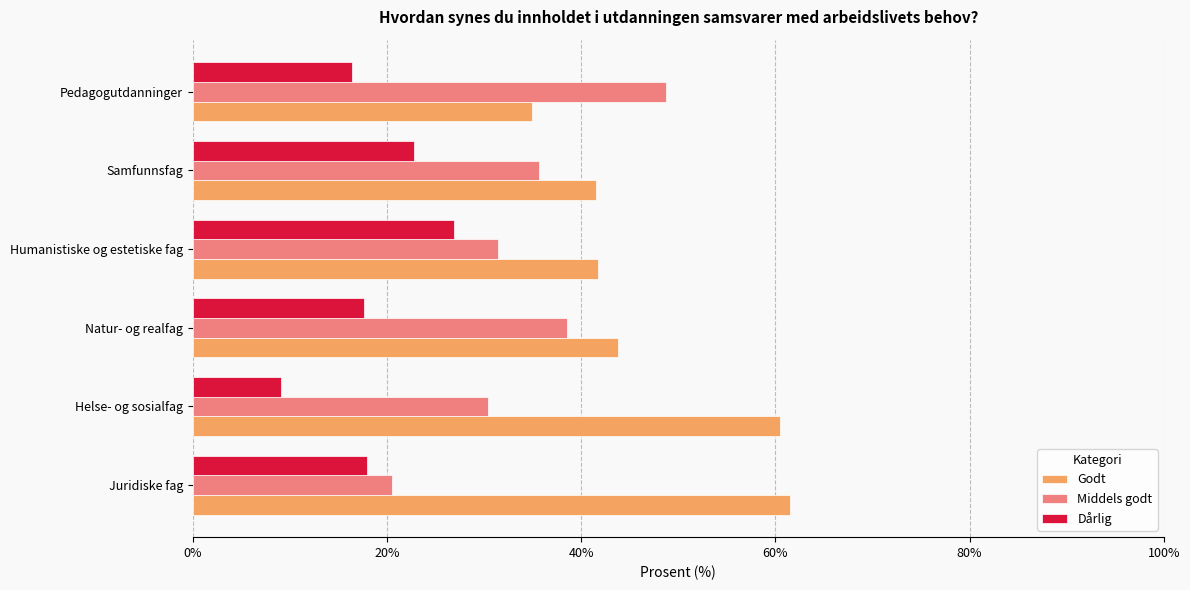

True or false: Godt has a value of 87.4 at Helse- og sosialfag.

False